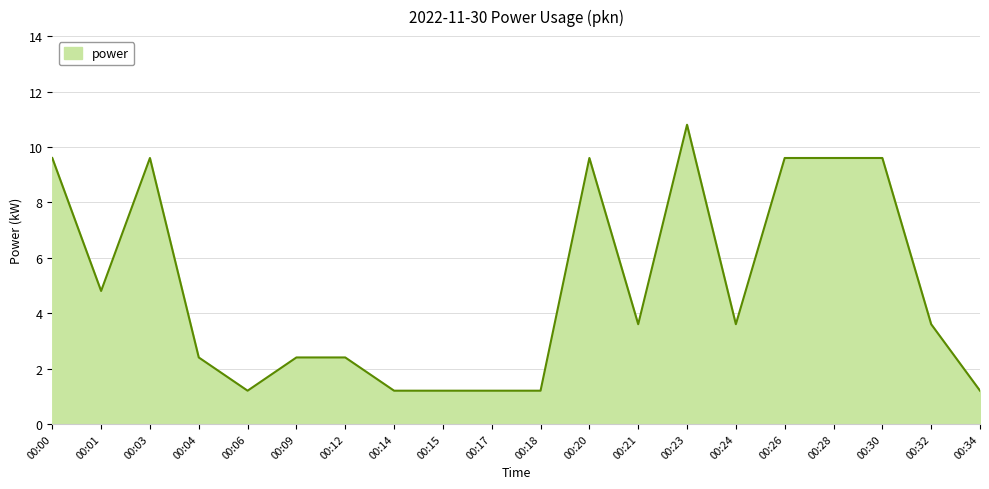

What is the change in value from 00:00 to 00:24?

-6.0